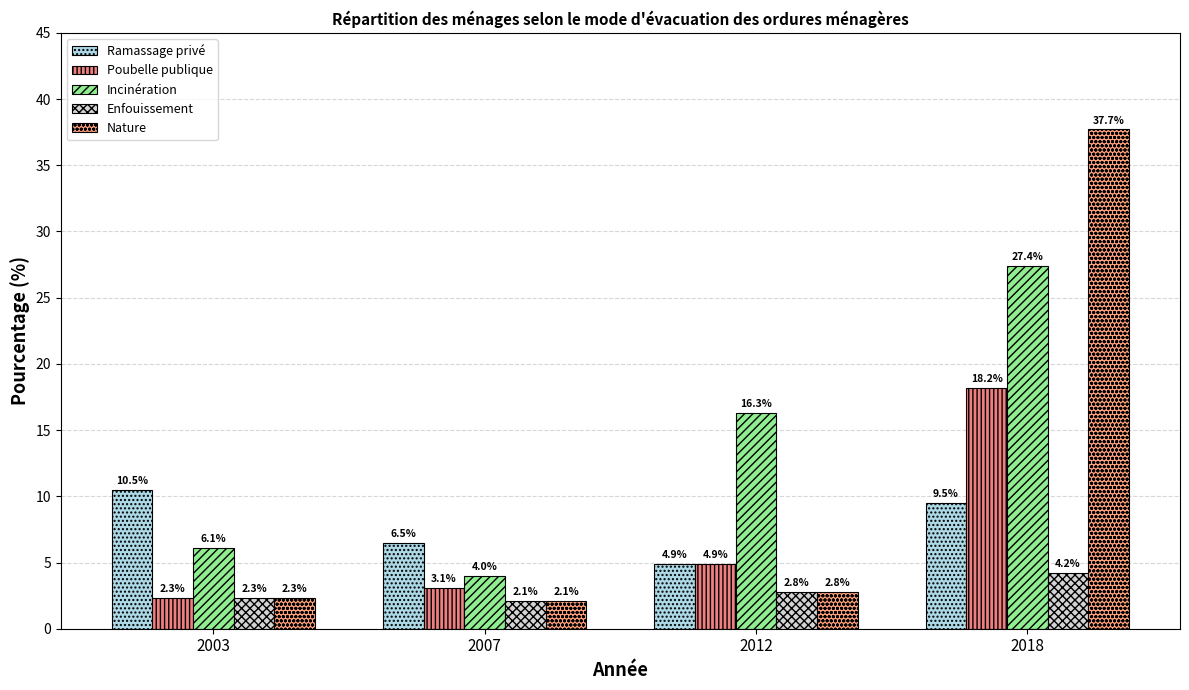

Is it true that Incinération equals 13.1 at 2018?

False